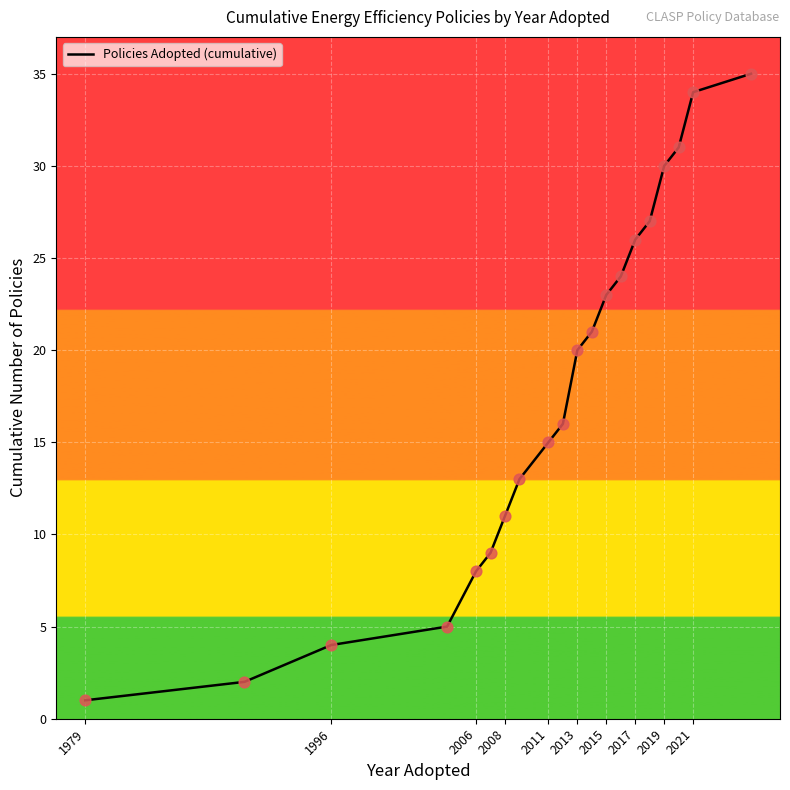

What is the maximum value shown in the chart?

35